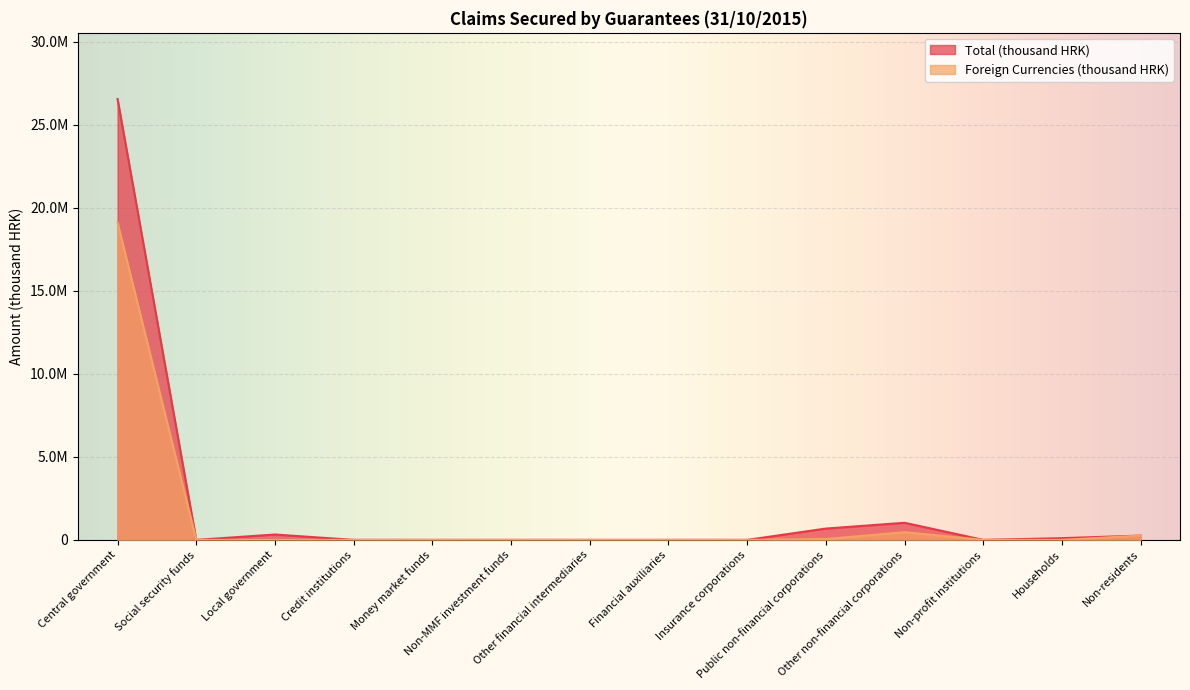

Reading left to right, what are all the values shown in this chart?

Total (thousand HRK): 26559199	0	323551	0	0	0	0	0	0	681976	1029985	0	104844	258007
Foreign Currencies (thousand HRK): 19105186	0	0	0	0	0	0	0	0	50107	462893	0	511	258007